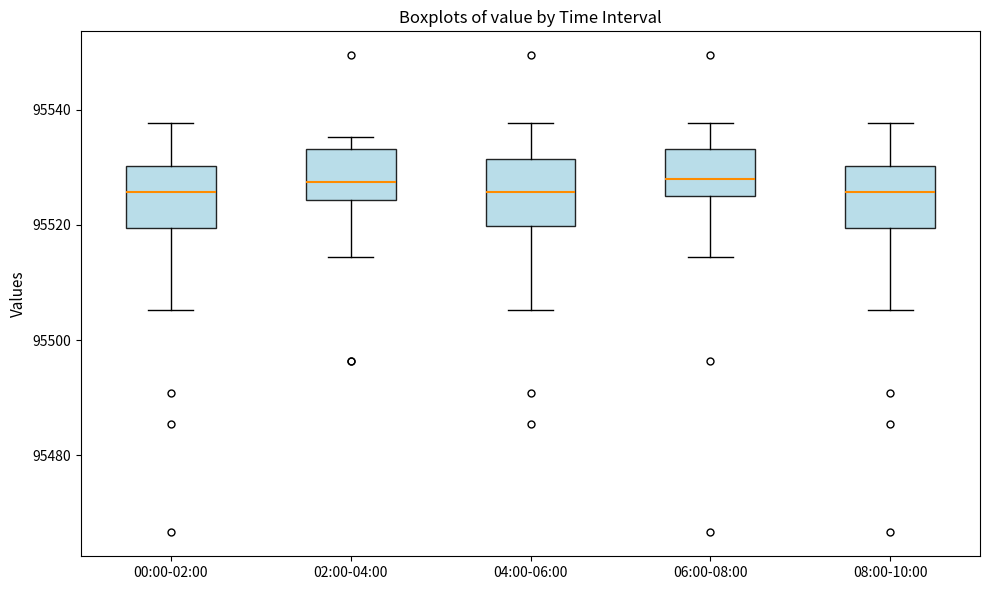

Reading left to right, transcribe this box plot: for each box, give where its median line is, the range the box spans, and where its two whiskers end, as read against the y-axis. The values are not printed on the chart, so give them approximately, as read against the axis.

00:00-02:00: median 95526, box 95520 to 95530, whiskers 95506 to 95538
02:00-04:00: median 95528, box 95524 to 95534, whiskers 95514 to 95536
04:00-06:00: median 95526, box 95520 to 95532, whiskers 95506 to 95538
06:00-08:00: median 95528, box 95526 to 95534, whiskers 95514 to 95538
08:00-10:00: median 95526, box 95520 to 95530, whiskers 95506 to 95538